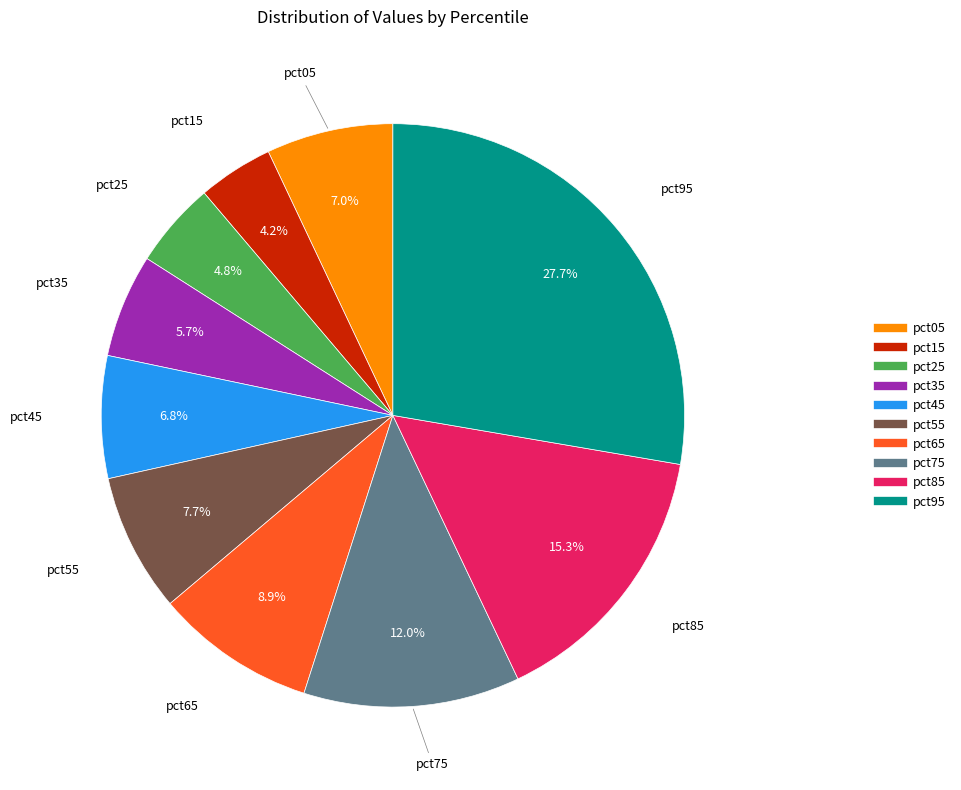

What is the largest slice in the pie chart?

pct95